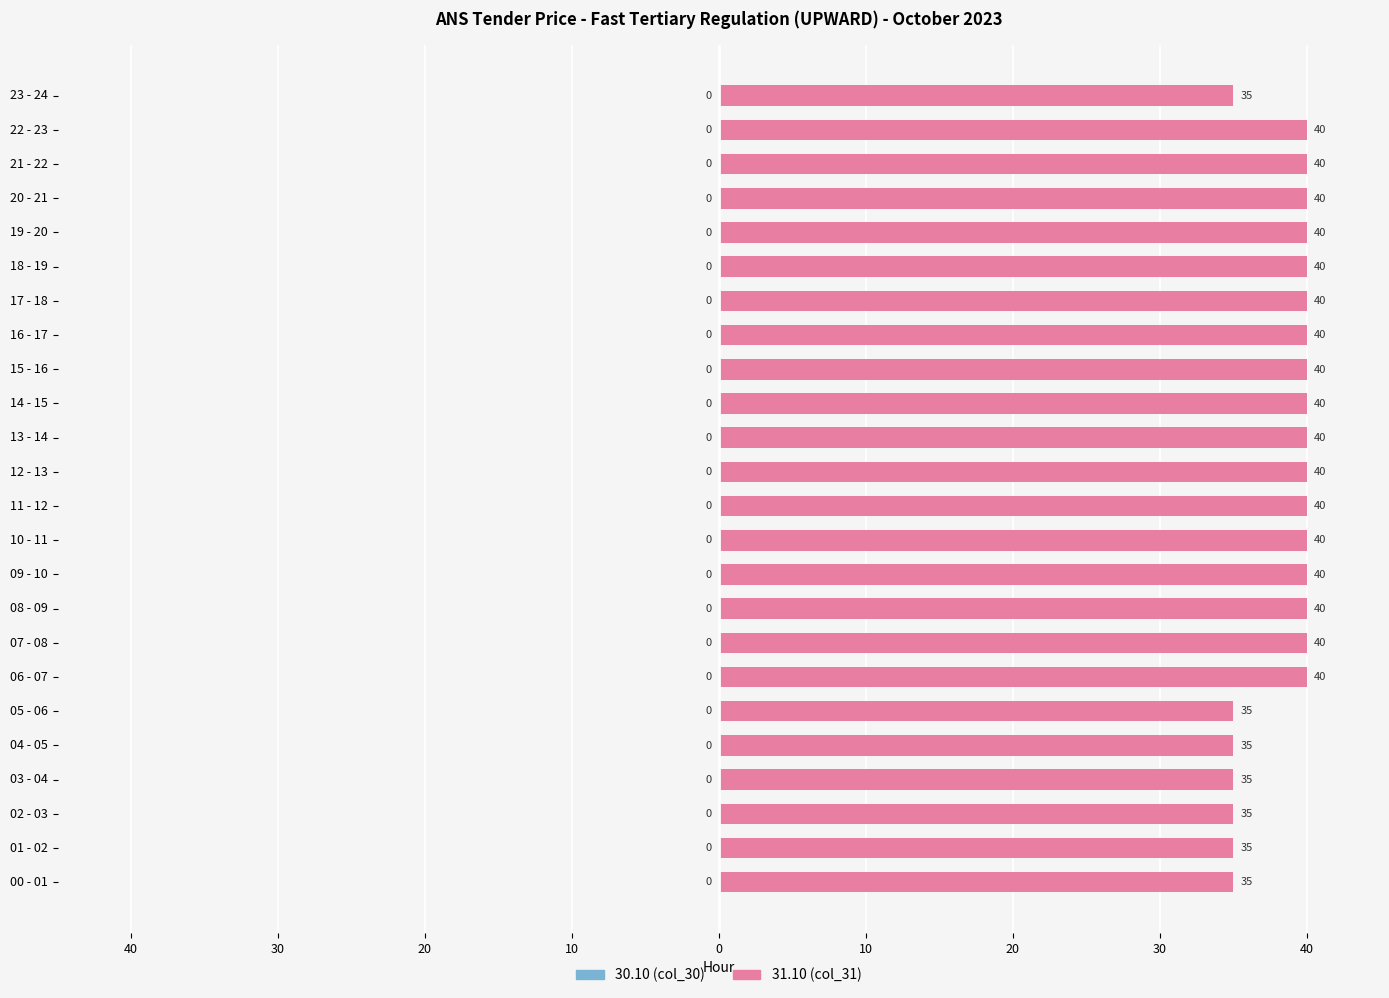

Are the bars horizontal?

Yes